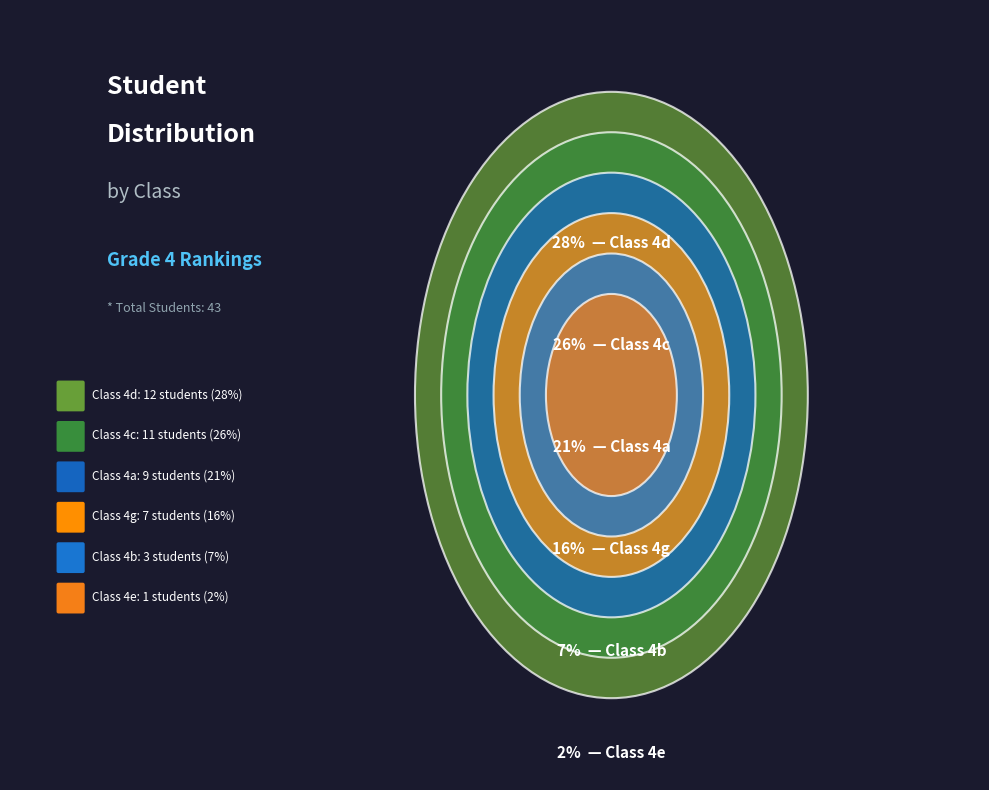

Is there a majority slice in this chart?

No